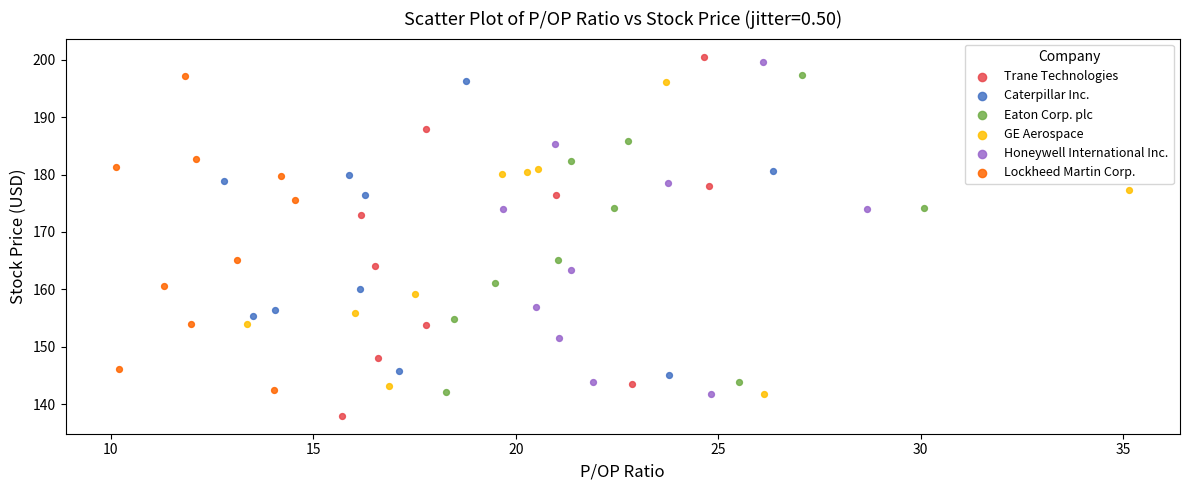

Which series reaches the minimum Y coordinate?

Trane Technologies